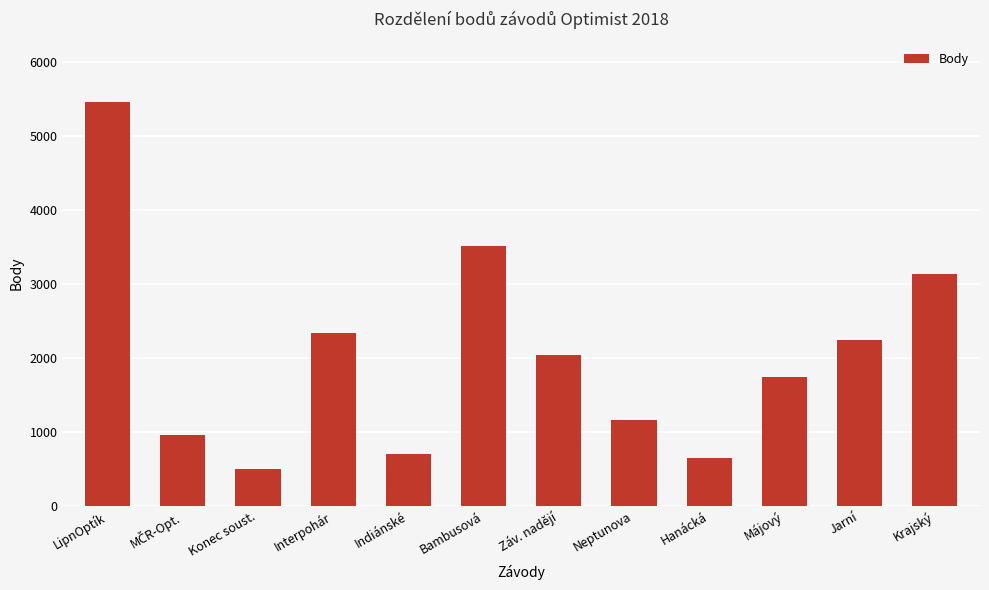

Reading right to left, list all the values displayed in this chart.

3129	2233	1734	646	1156	2034	3511	703	2334	499	957	5455